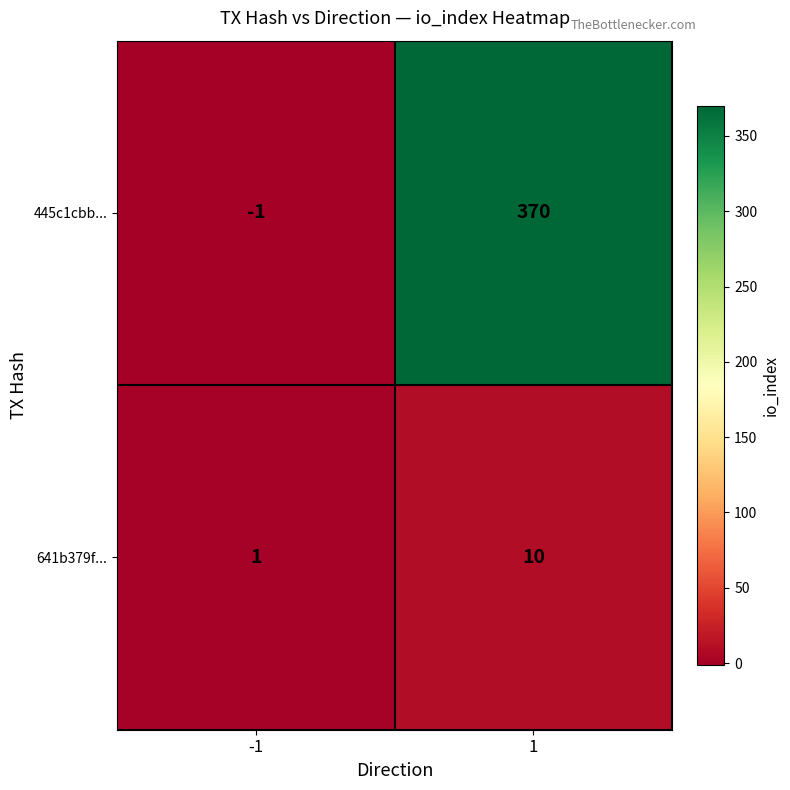

Rank the series by their average value, from highest to lowest.

445c1cbb..., 641b379f...